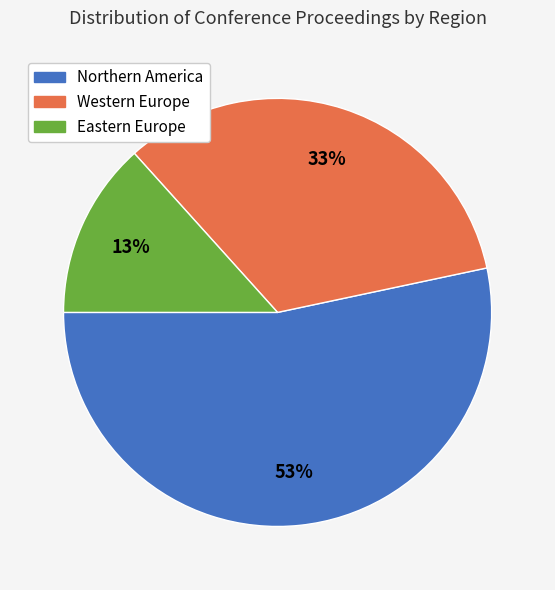

Is there any slice that represents more than half of the pie?

Yes